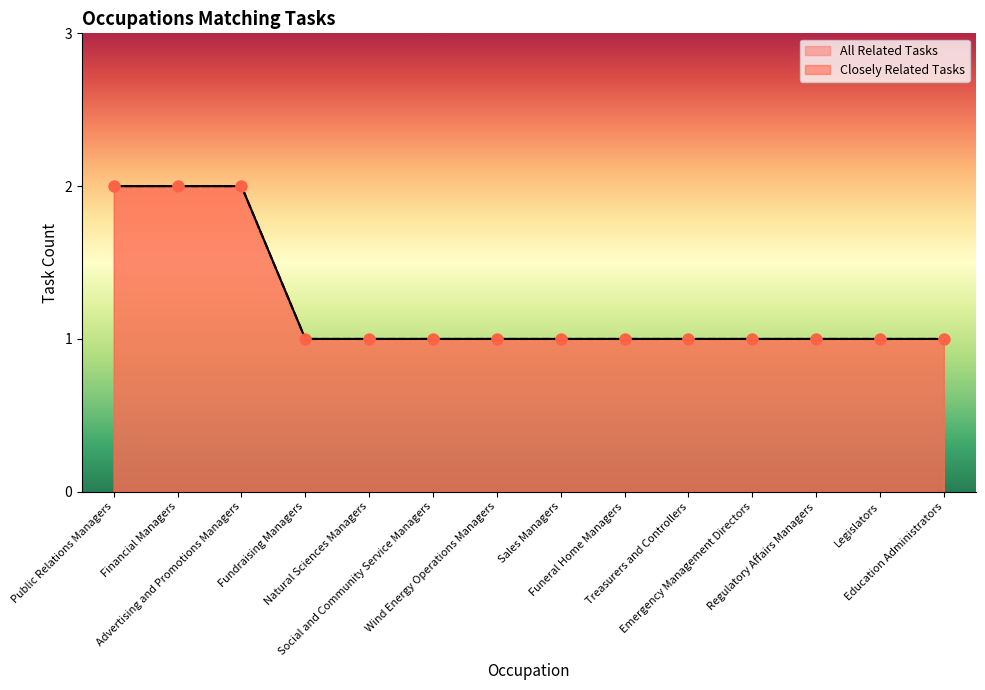

At how many categories does at least one series exceed 1?

3